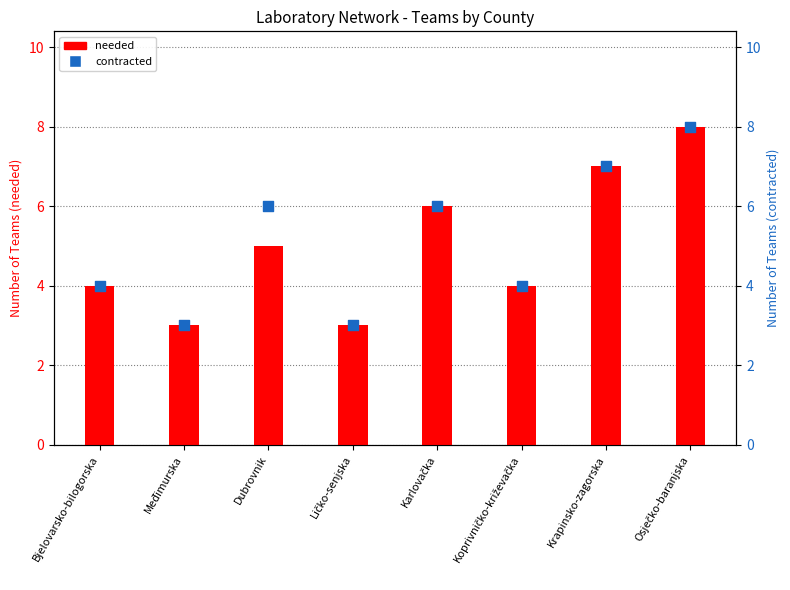

Is the value of needed at Karlovačka greater than the value of contracted at Krapinsko-zagorska?

No